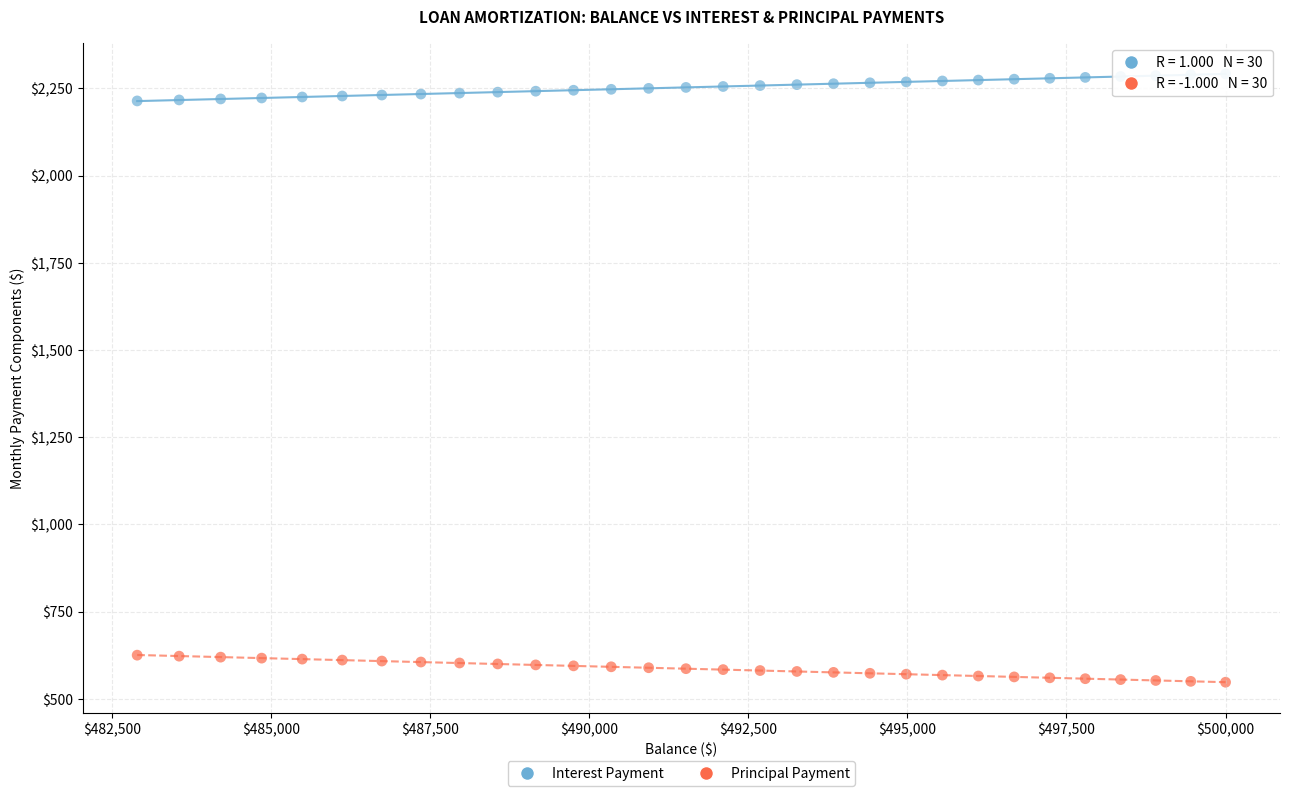

What is the X range (max minus min) for the scatter plot?

17100.6